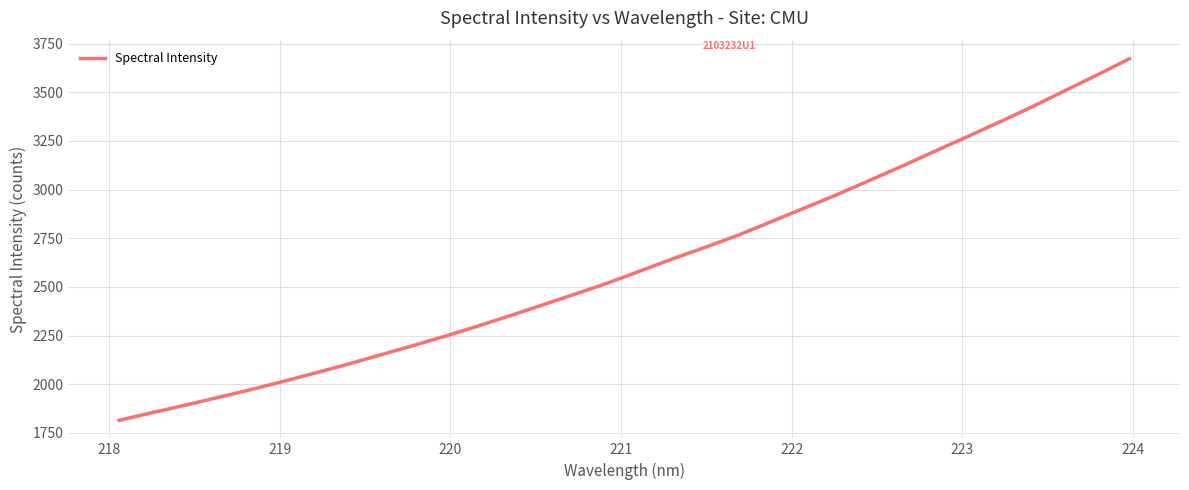

What is the smallest value displayed?

1814.5